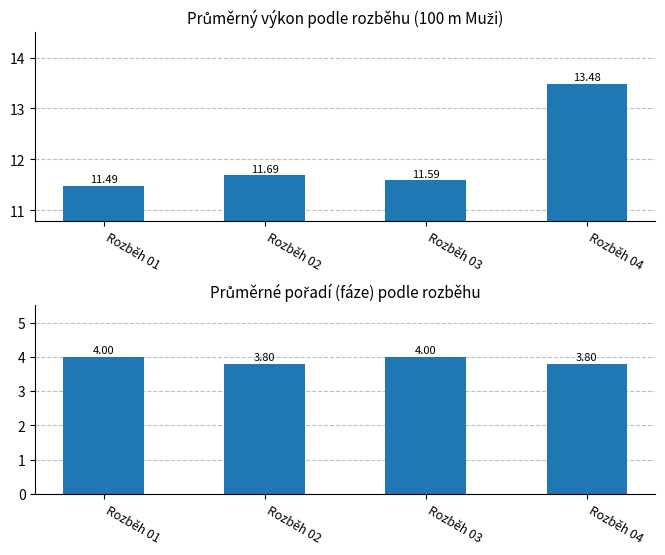

Is the value of Průměrný výkon at Rozběh 01 greater than the value of Průměrné pořadí (fáze) at Rozběh 03?

Yes